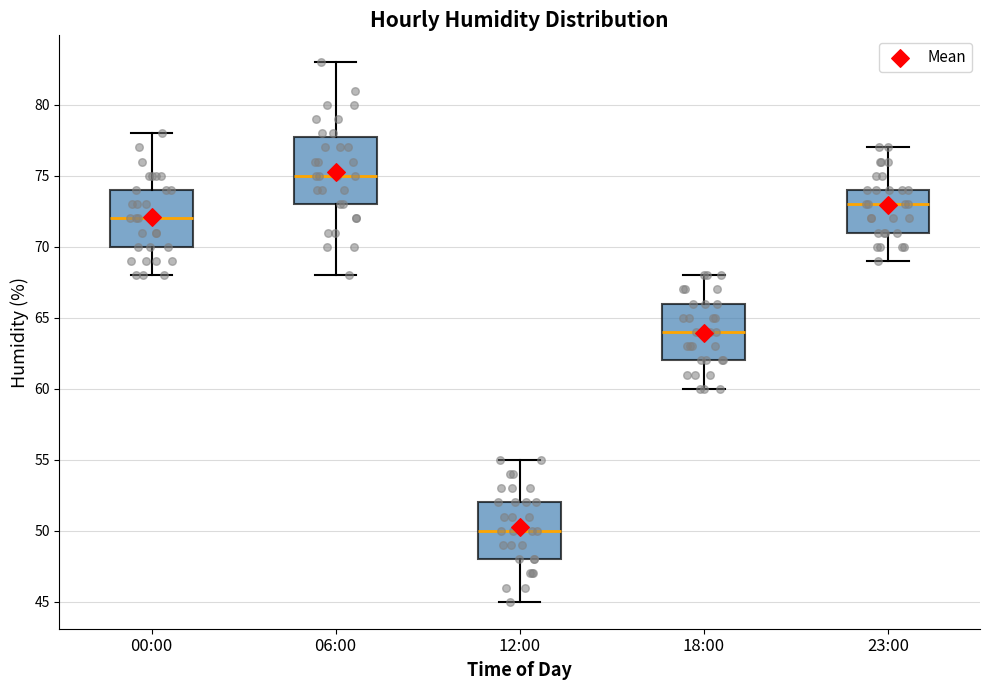

Reading left to right, transcribe this box plot: for each box, give where its median line is, the range the box spans, and where its two whiskers end, as read against the y-axis. The values are not printed on the chart, so give them approximately, as read against the axis.

00:00: median 72, box 70 to 74, whiskers 68 to 78
06:00: median 75, box 73 to 78, whiskers 68 to 83
12:00: median 50, box 48 to 52, whiskers 45 to 55
18:00: median 64, box 62 to 66, whiskers 60 to 68
23:00: median 73, box 71 to 74, whiskers 69 to 77